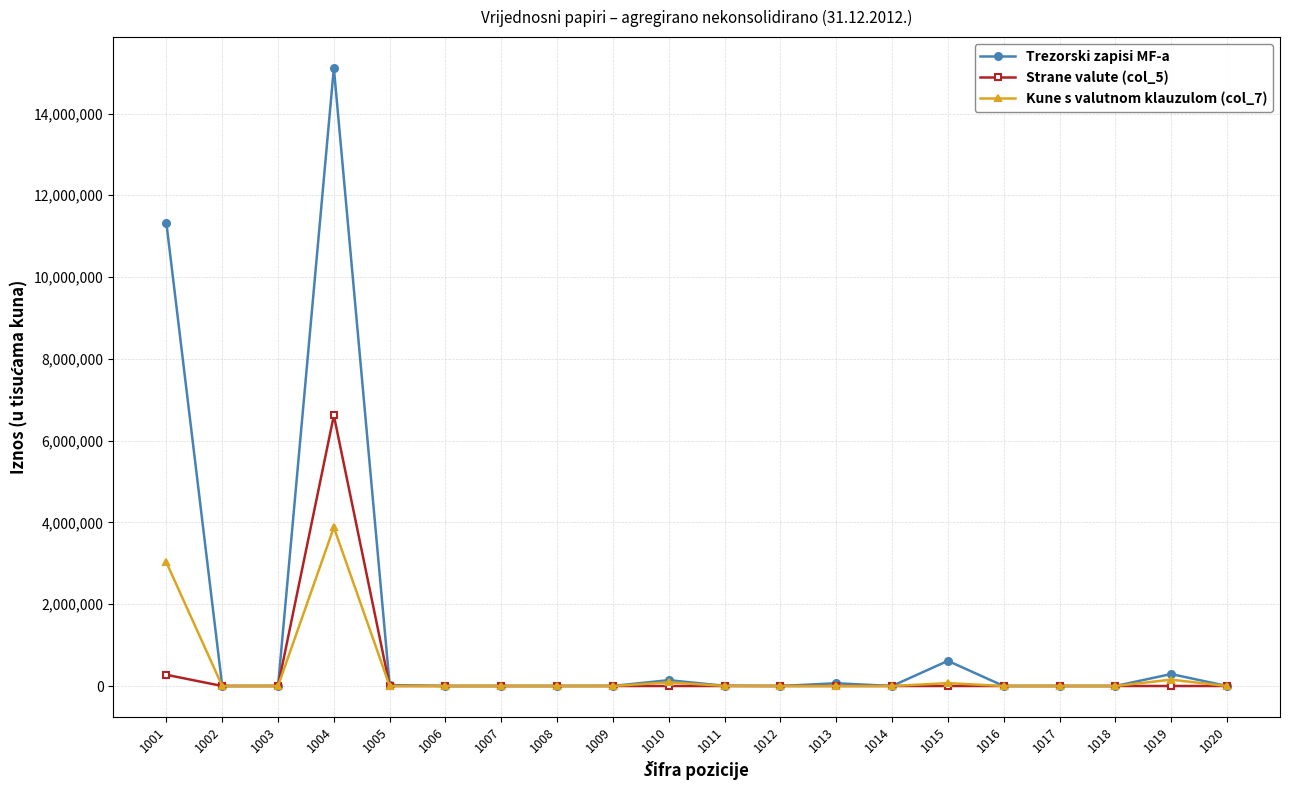

In Strane valute (col_5), how many points are higher than both neighbors (excluding endpoints)?

1